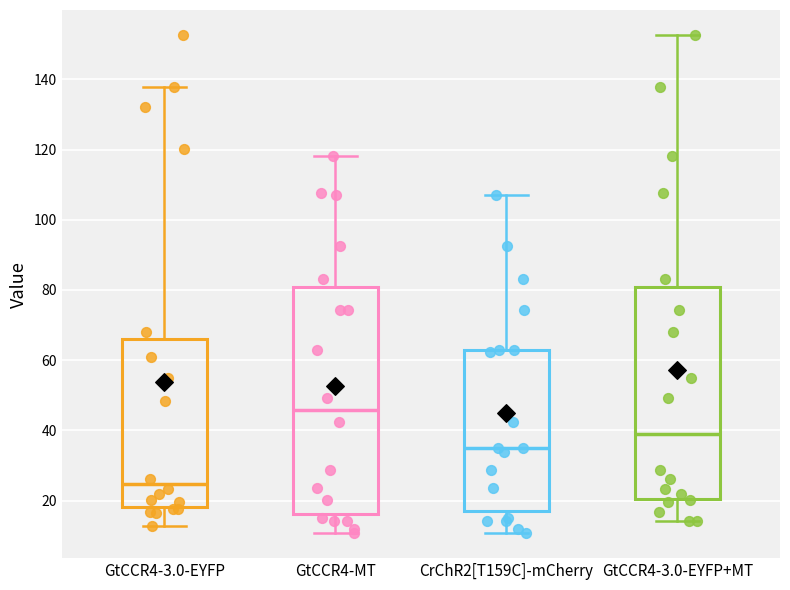

Which box's median line is the highest?

GtCCR4-MT